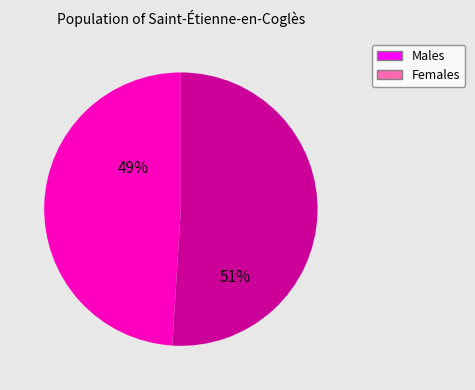

To the nearest percent, what is the difference between the largest and smallest slice percentages?

2%